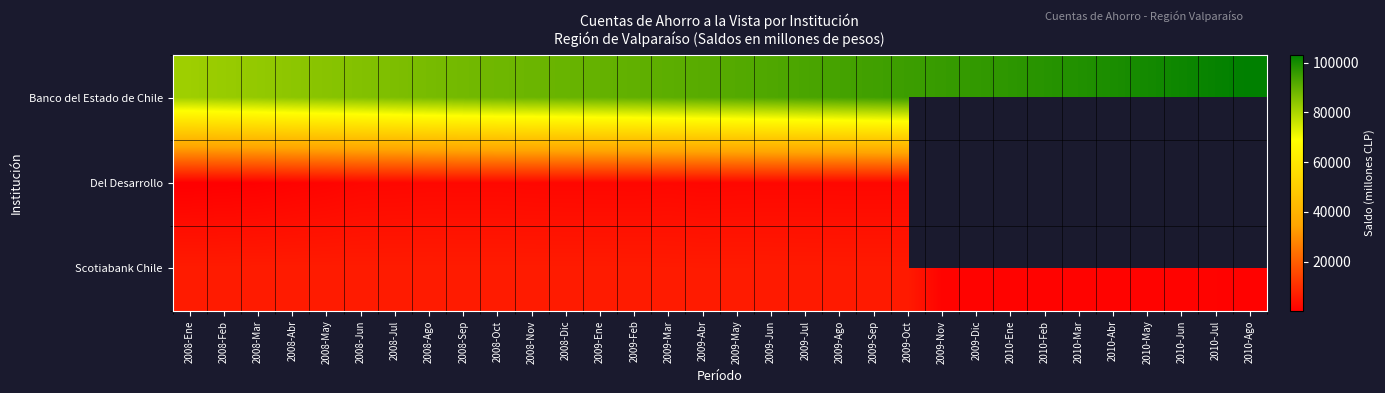

Read the Scotiabank Chile value at 2009-Abr.

5889.0